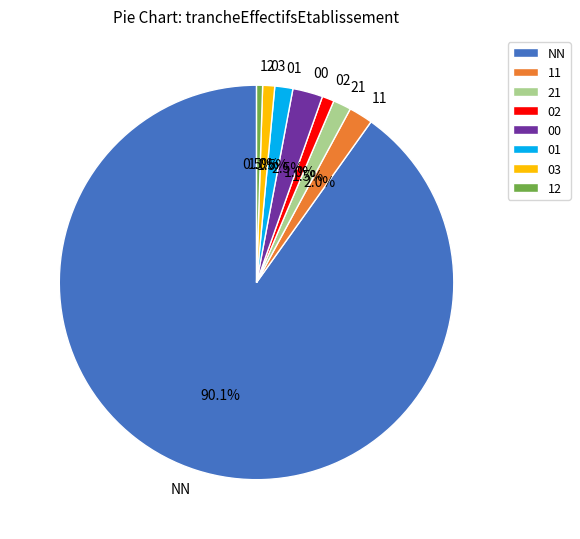

To the nearest percent, what is the difference between the largest and smallest slice percentages?

90%